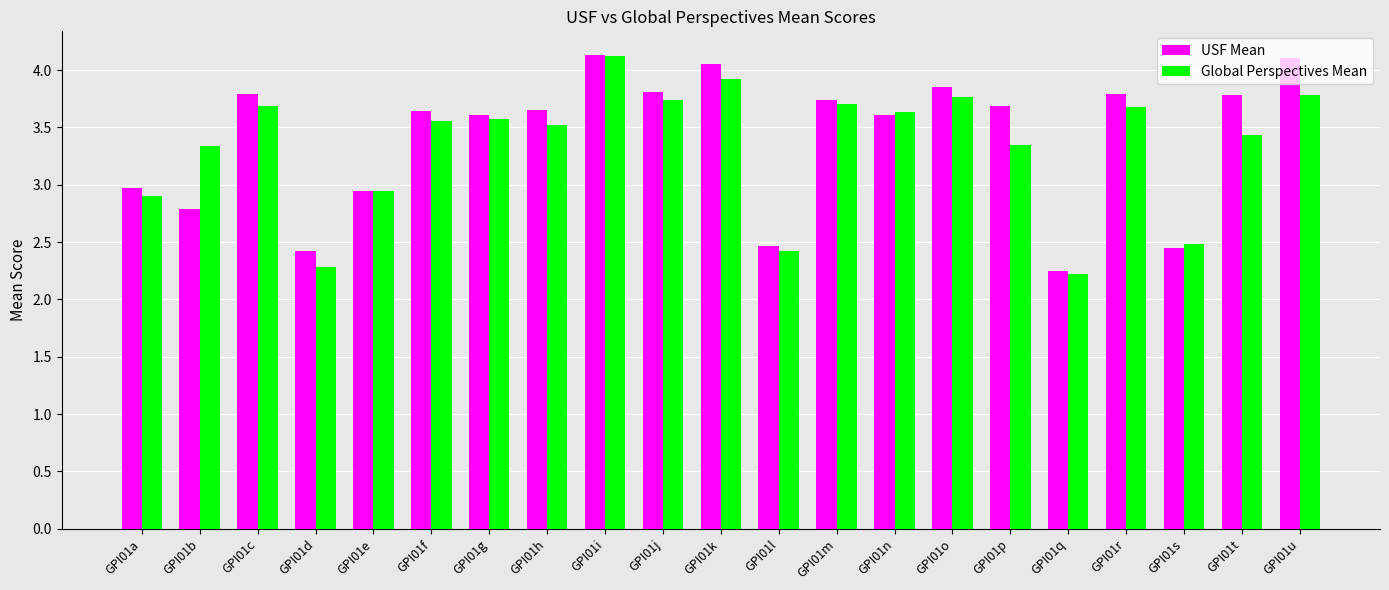

The Global Perspectives Mean series shows 2.3 at GPI01d. True or false?

True